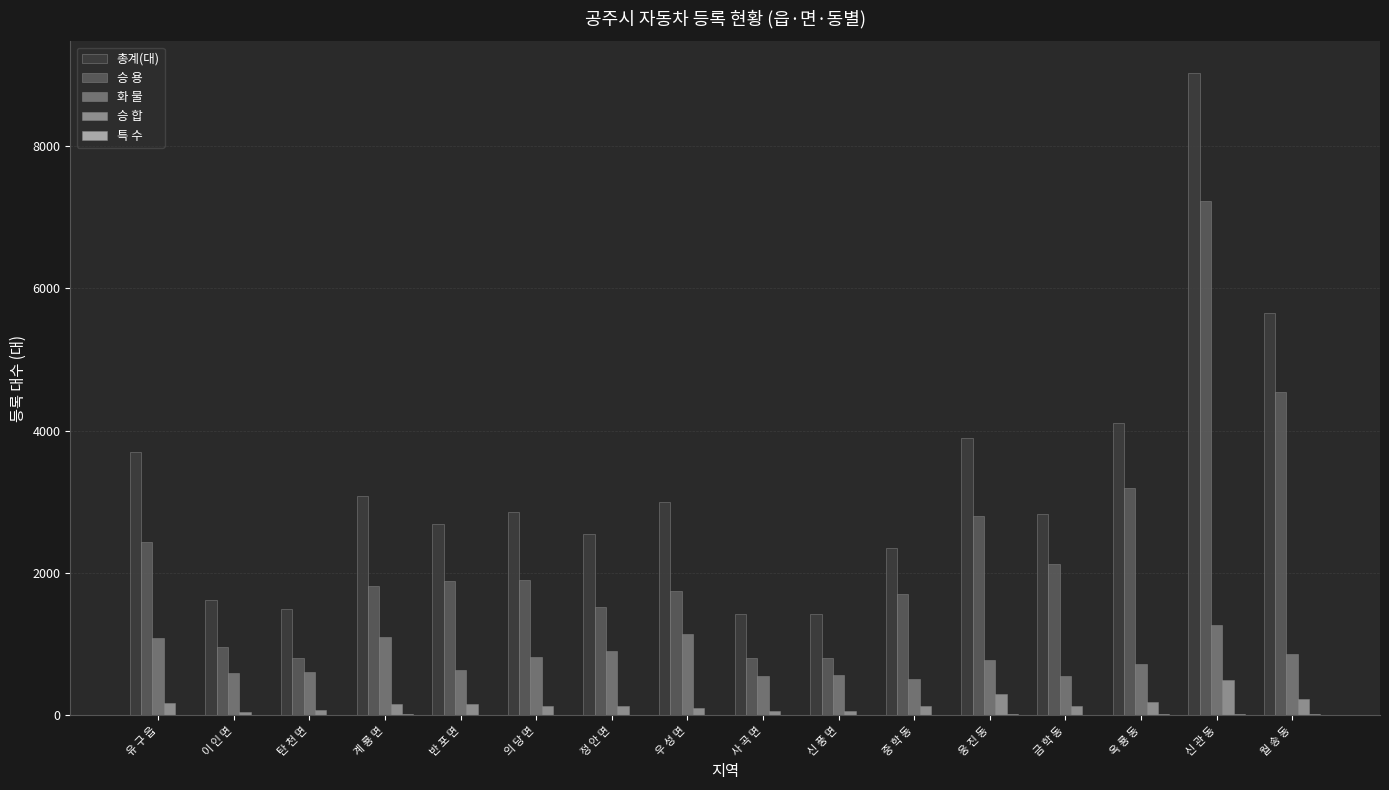

Does the chart contain stacked bars?

No